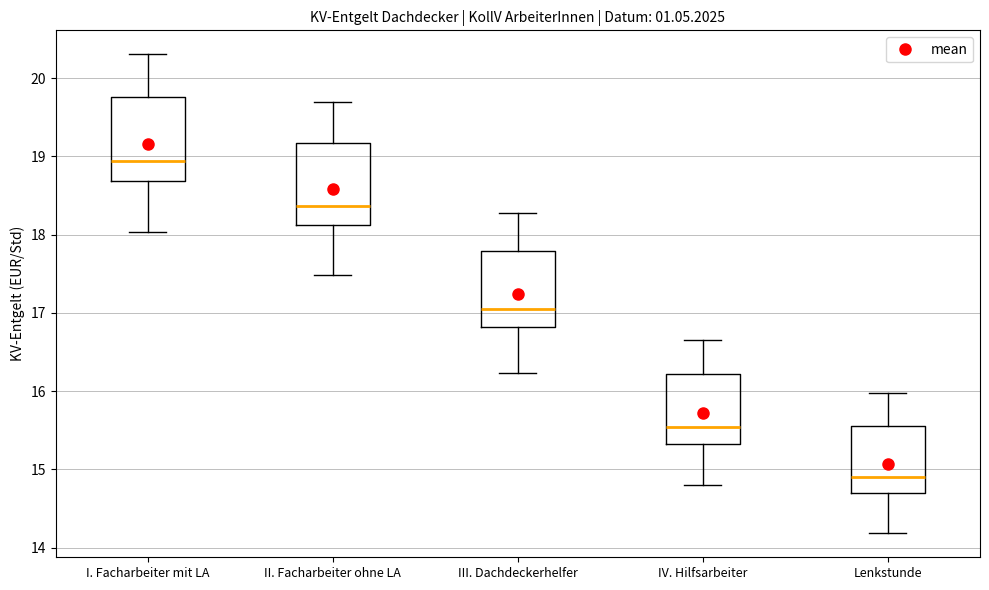

Which box has the highest median line?

I. Facharbeiter mit LA